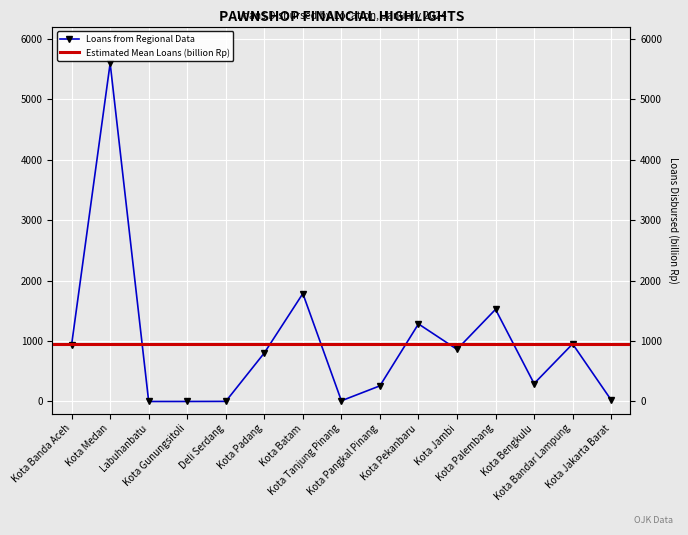

Rank the categories by value from lowest to highest.

Labuhanbatu, Kota Gunungsitoli, Deli Serdang, Kota Tanjung Pinang, Kota Jakarta Barat, Kota Pangkal Pinang, Kota Bengkulu, Kota Padang, Kota Jambi, Kota Banda Aceh, Kota Bandar Lampung, Kota Pekanbaru, Kota Palembang, Kota Batam, Kota Medan